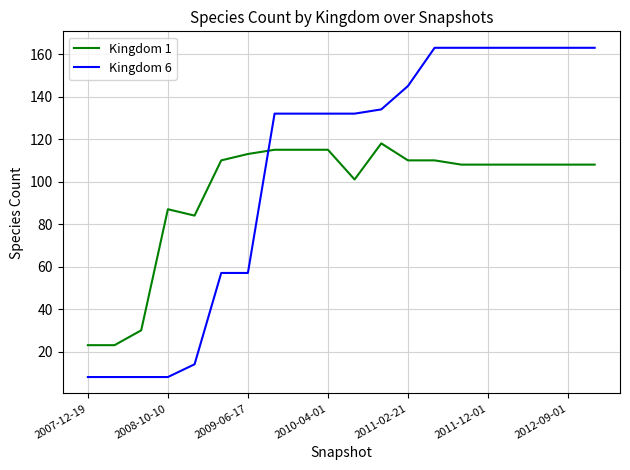

Count the number of data series in this chart.

2